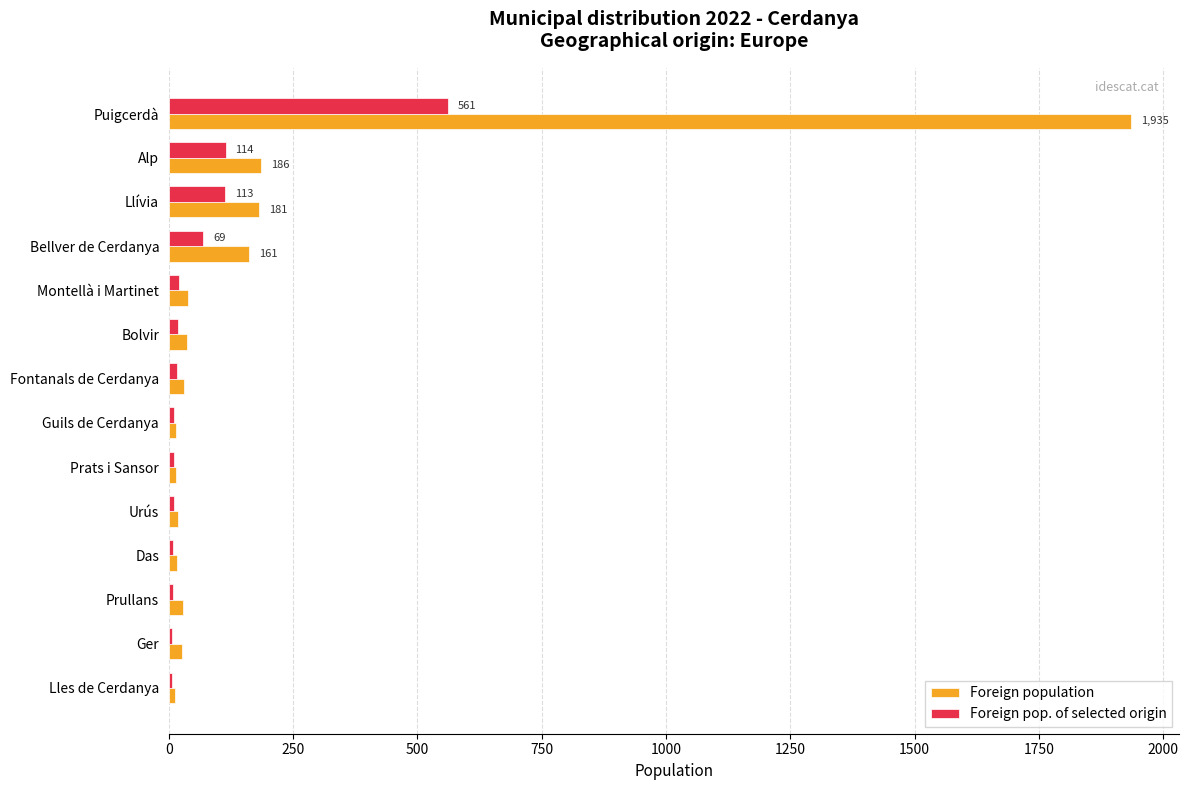

Which series has the largest range (max minus min)?

Foreign population